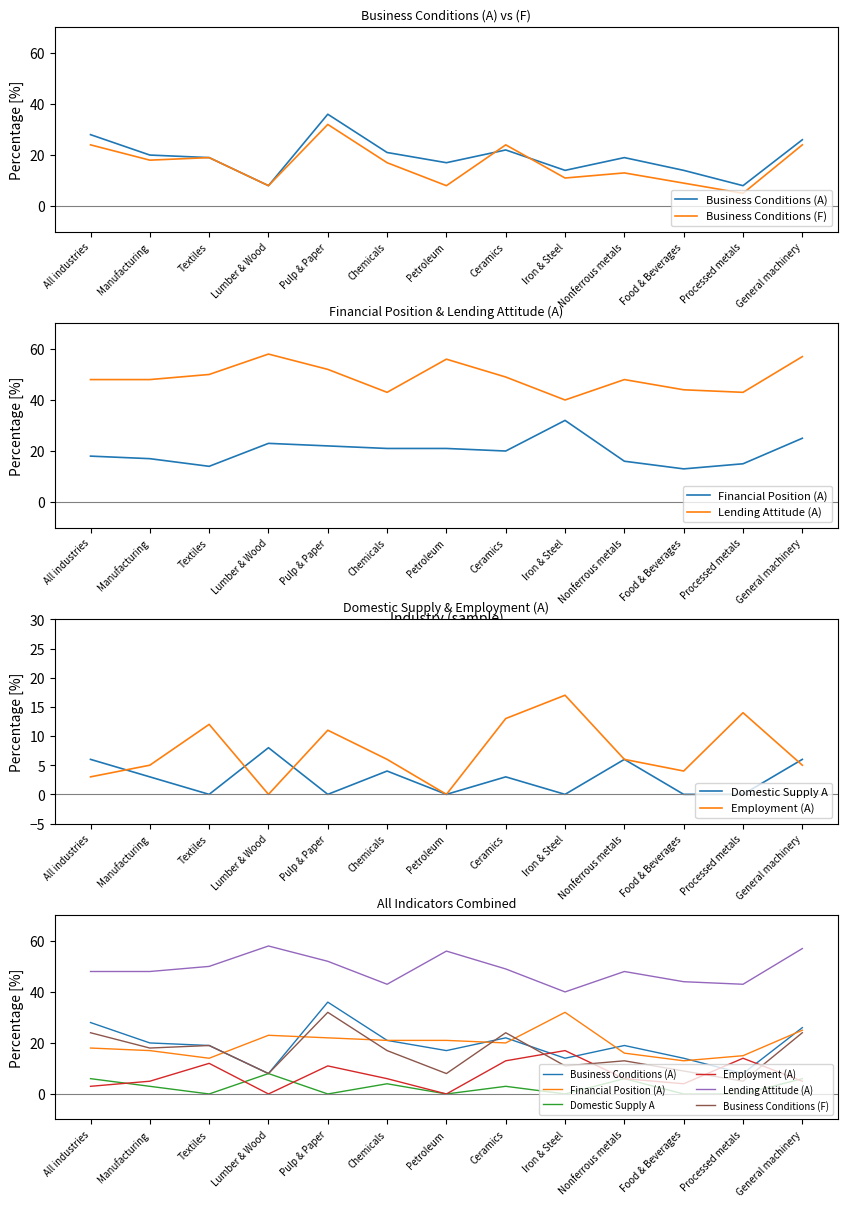

The Lending Attitude (A) series shows 74 at Chemicals. True or false?

False